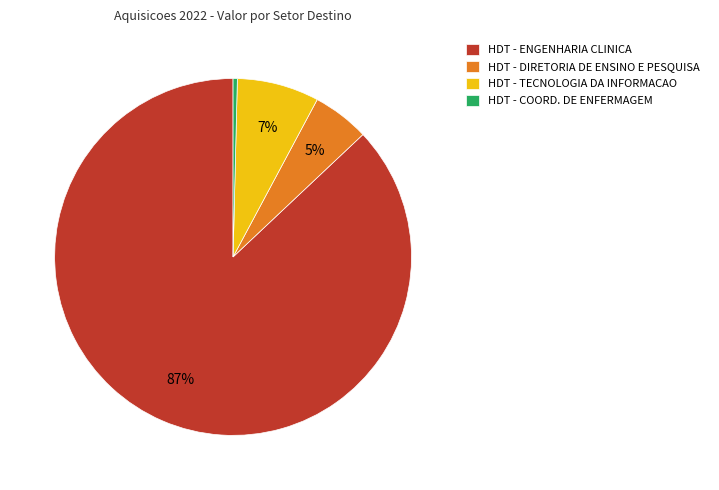

Do HDT - ENGENHARIA CLINICA and HDT - COORD. DE ENFERMAGEM together represent more than half of the pie?

Yes